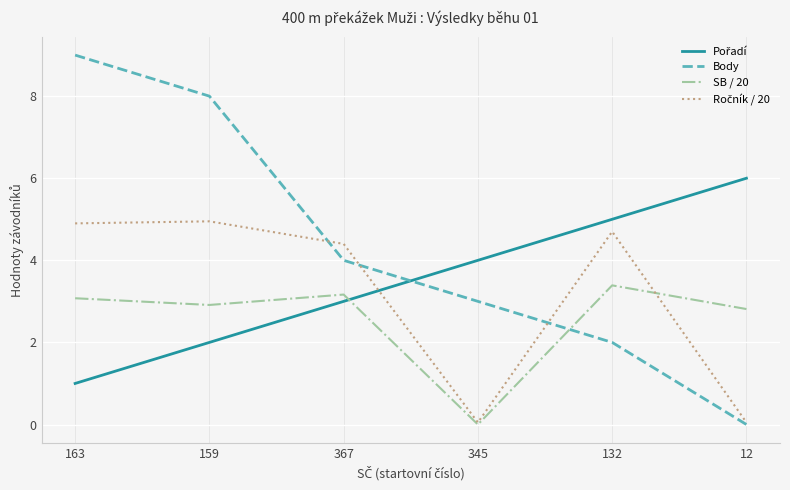

Which series has the largest total across all categories?

Body